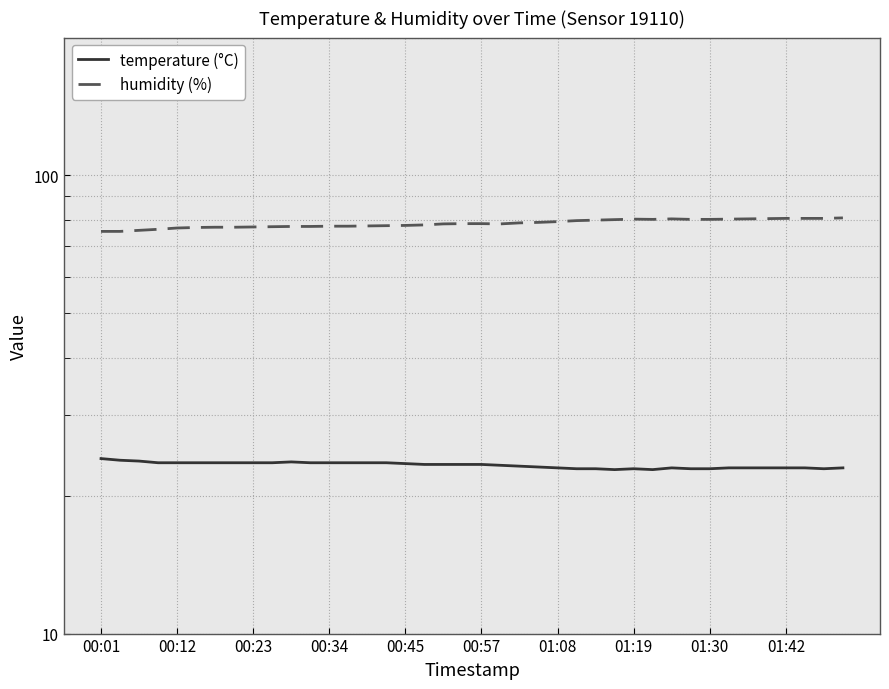

Which series has the largest total across all categories?

humidity (%)